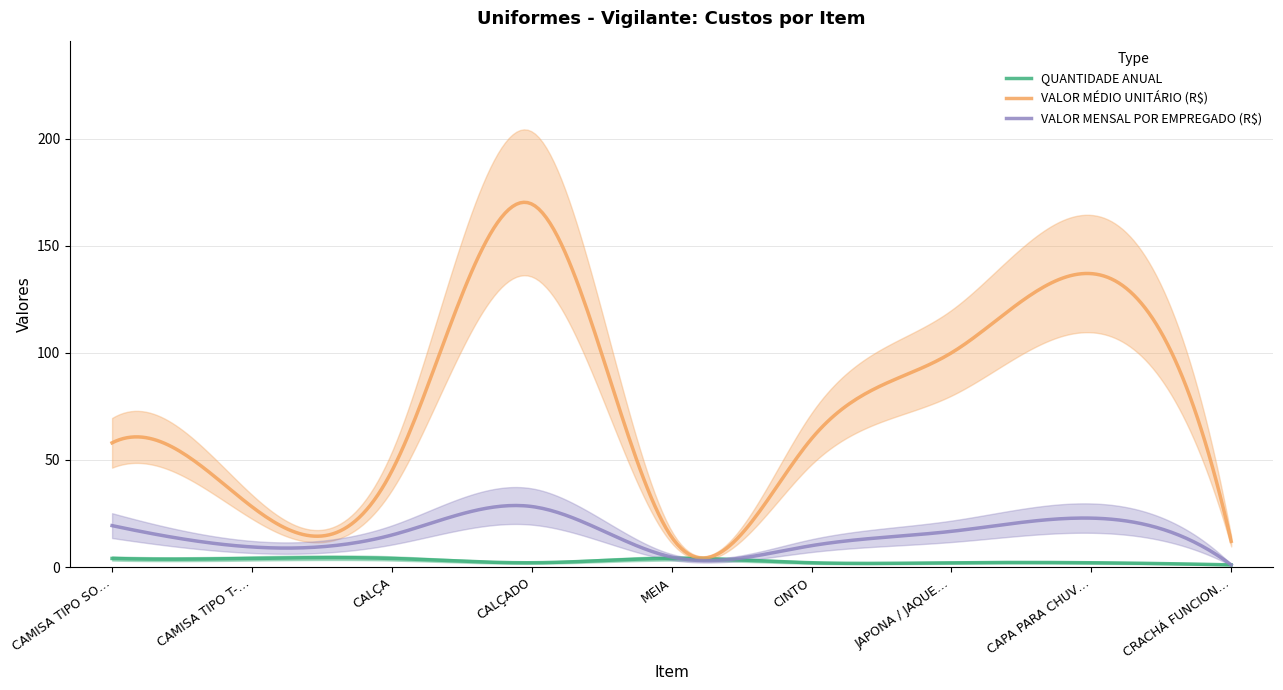

What are all the series names shown in the legend?

QUANTIDADE ANUAL, VALOR MÉDIO UNITÁRIO (R$), VALOR MENSAL POR EMPREGADO (R$)